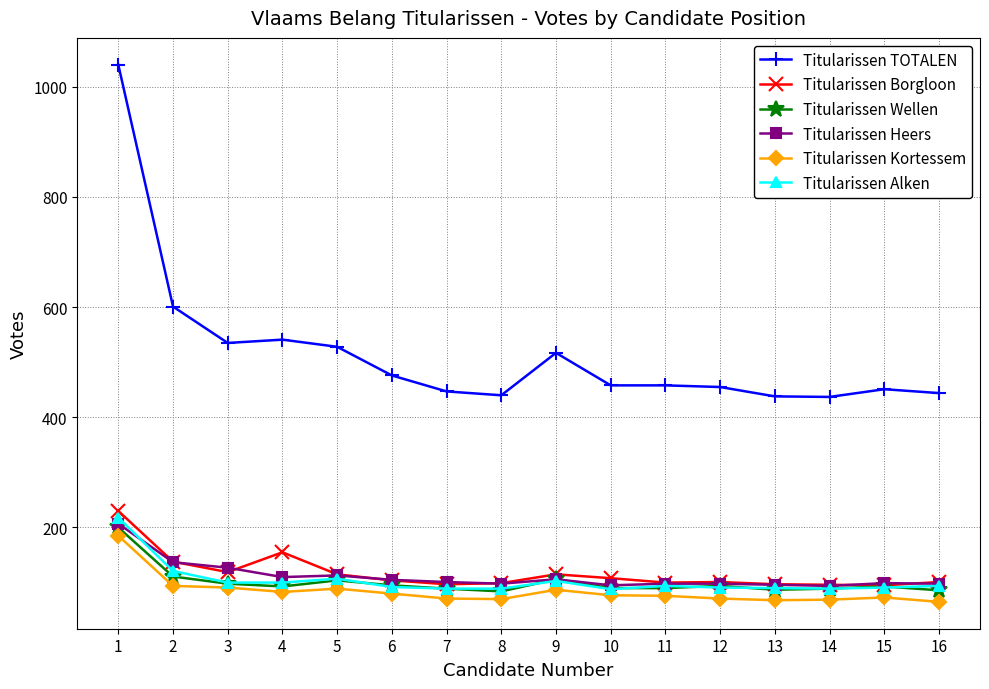

How many lines are shown in the chart?

6